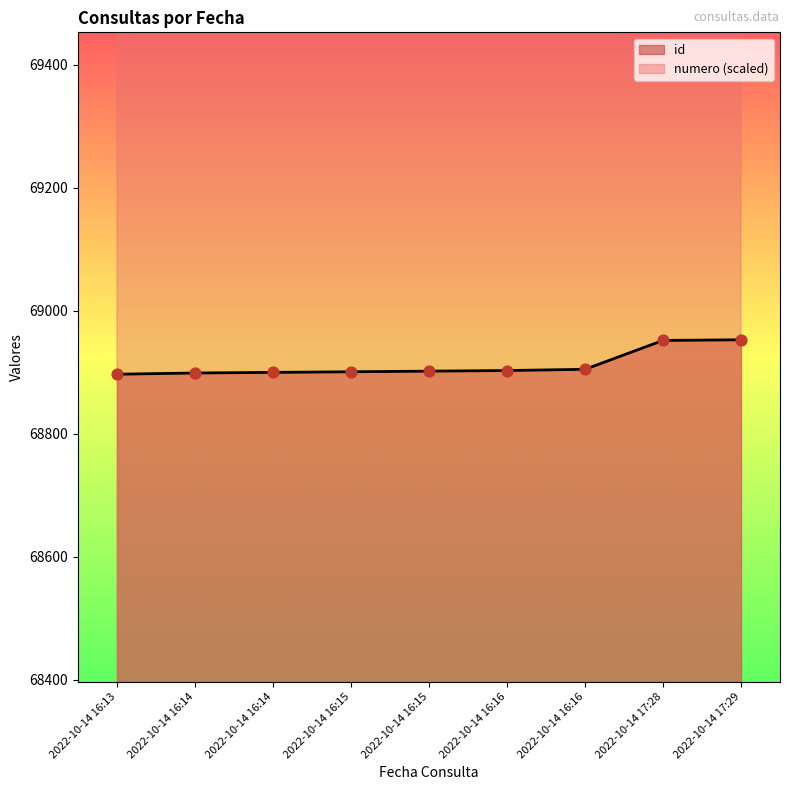

Is the value of numero at 2022-10-14 16:14 greater than the value of id at 2022-10-14 16:13?

Yes